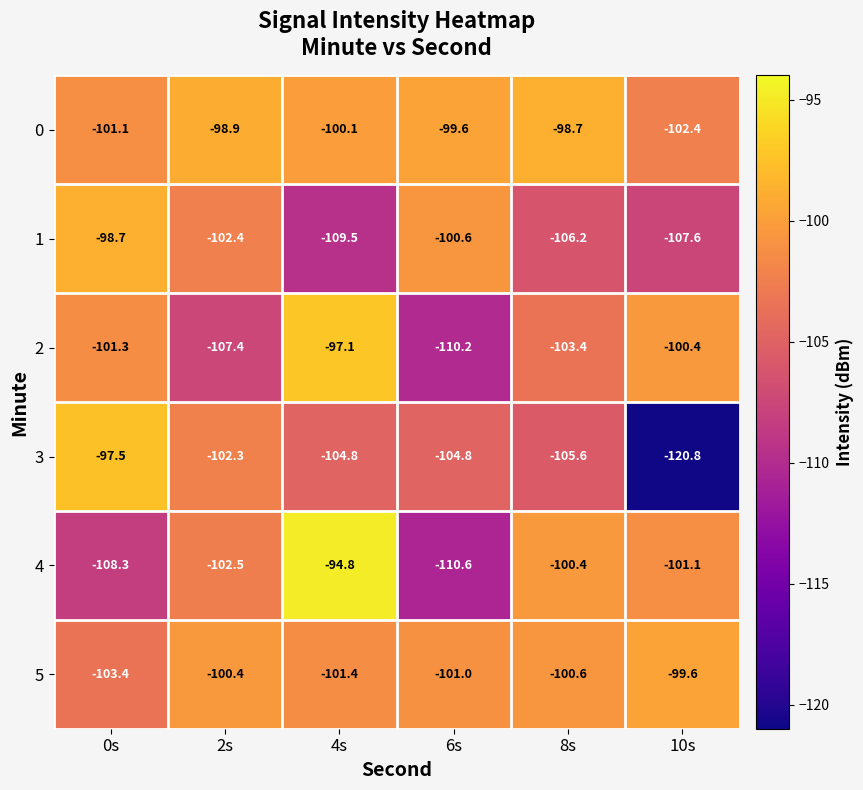

Is it true that 0 equals -100.1 at 4s?

True